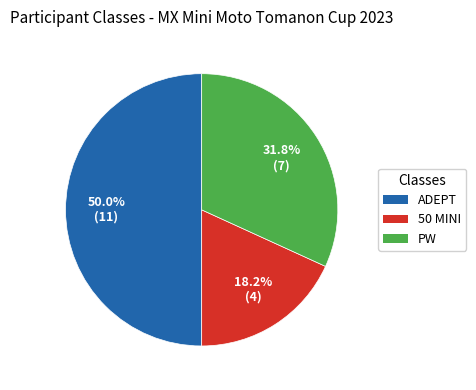

What is the total percentage of PW and 50 MINI?

50.0%